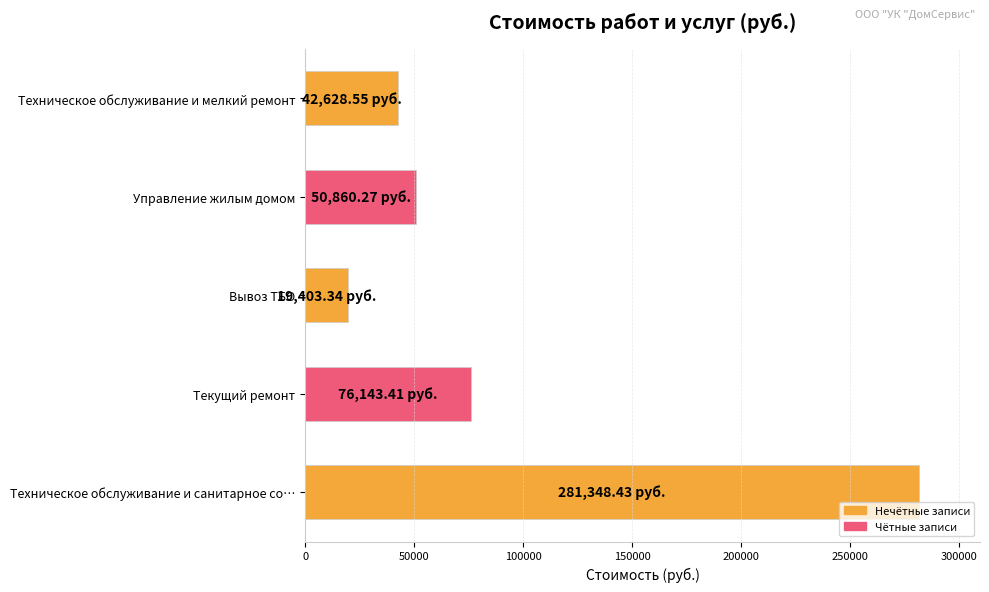

What is the greatest value displayed?

281348.4